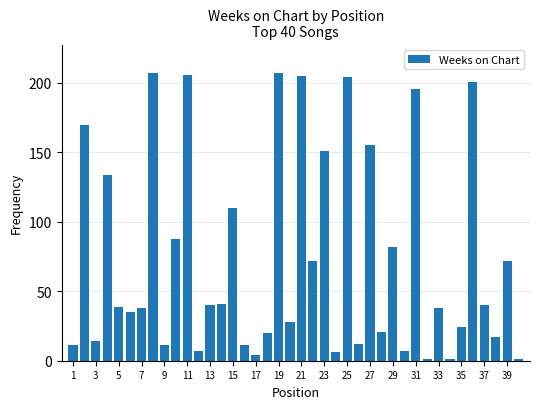

What is the difference between the maximum and second lowest values?

206